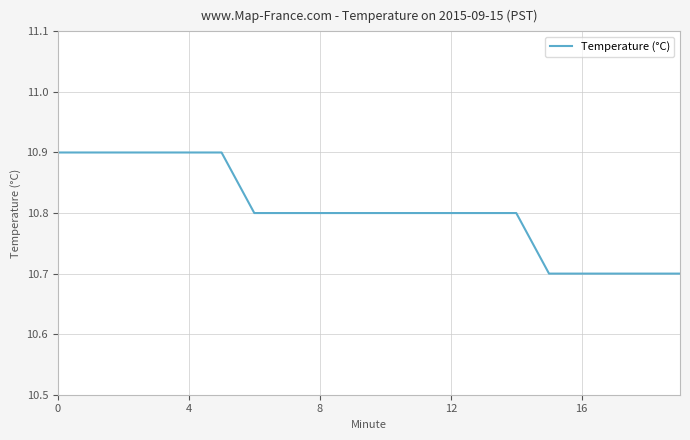

What is the difference between the maximum and minimum values?

0.2